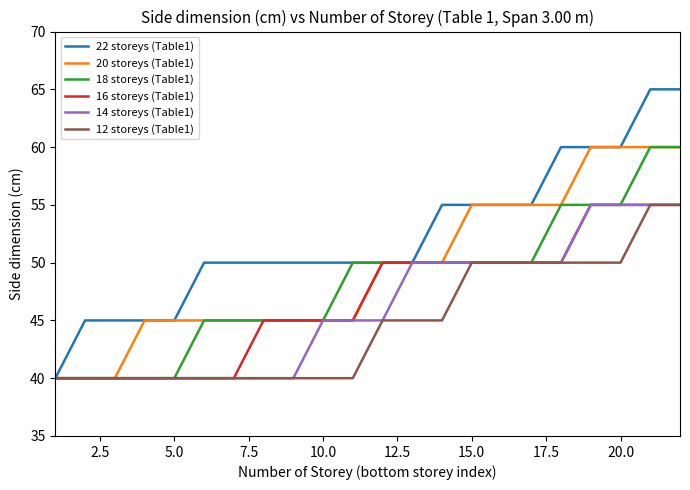

Reading left to right, extract all data points from this chart.

22 storeys (Table1): 40	45	45	45	45	50	50	50	50	50	50	50	50	55	55	55	55	60	60	60	65	65
20 storeys (Table1): 40	40	40	45	45	45	45	45	45	45	45	50	50	50	55	55	55	55	60	60	60	60
18 storeys (Table1): 40	40	40	40	40	45	45	45	45	45	50	50	50	50	50	50	50	55	55	55	60	60
16 storeys (Table1): 40	40	40	40	40	40	40	45	45	45	45	50	50	50	50	50	50	50	55	55	55	55
14 storeys (Table1): 40	40	40	40	40	40	40	40	40	45	45	45	50	50	50	50	50	50	55	55	55	55
12 storeys (Table1): 40	40	40	40	40	40	40	40	40	40	40	45	45	45	50	50	50	50	50	50	55	55